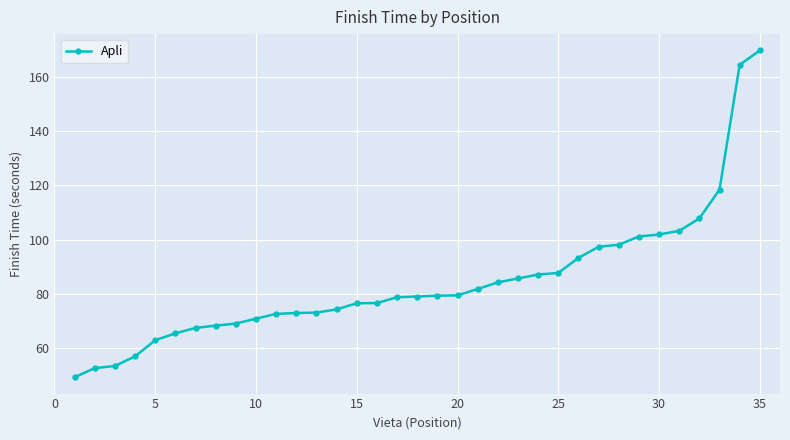

Count the number of categories in the chart.

35